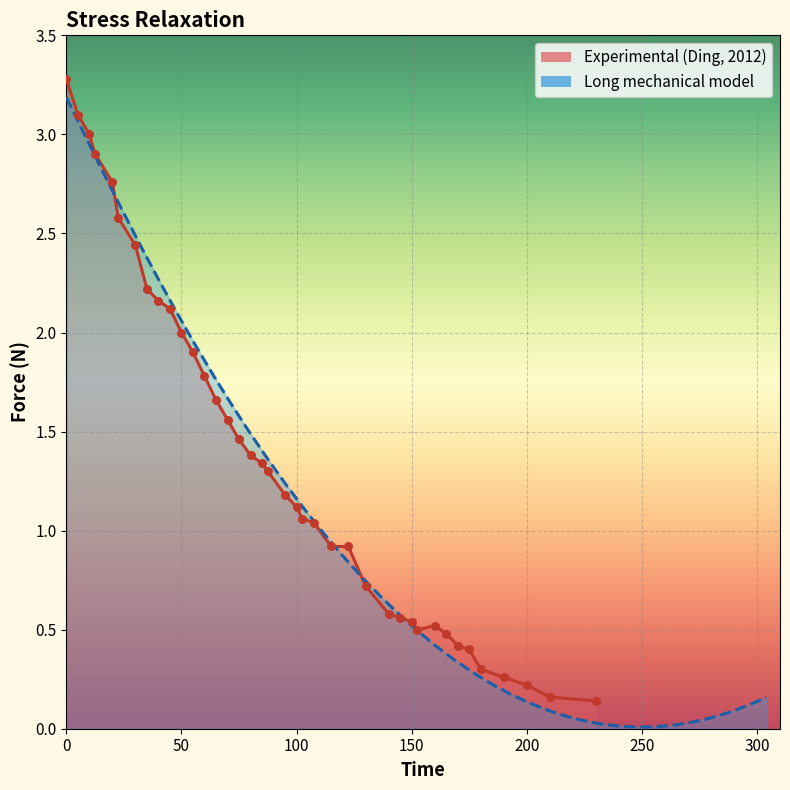

Which series contains the lowest Y value?

model_y